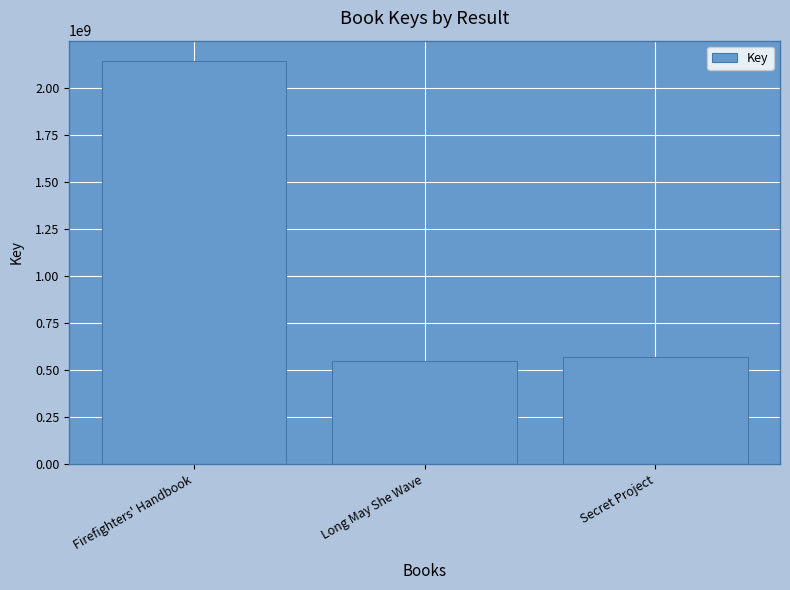

The chart shows a value of 302328239 at Long May She Wave. True or false?

False